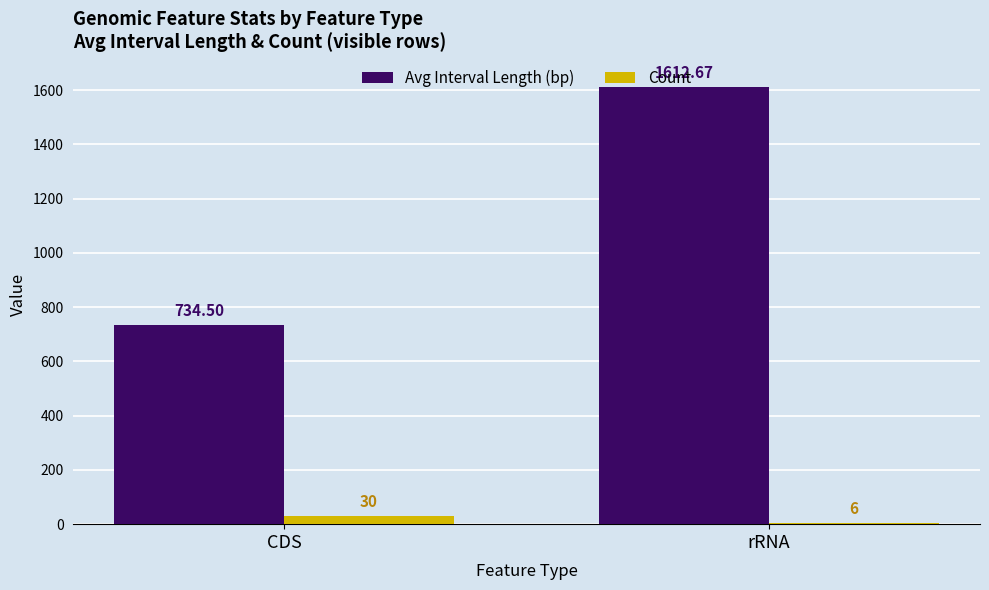

True or false: Avg Interval Length (bp) has a value of 457.9 at CDS.

False